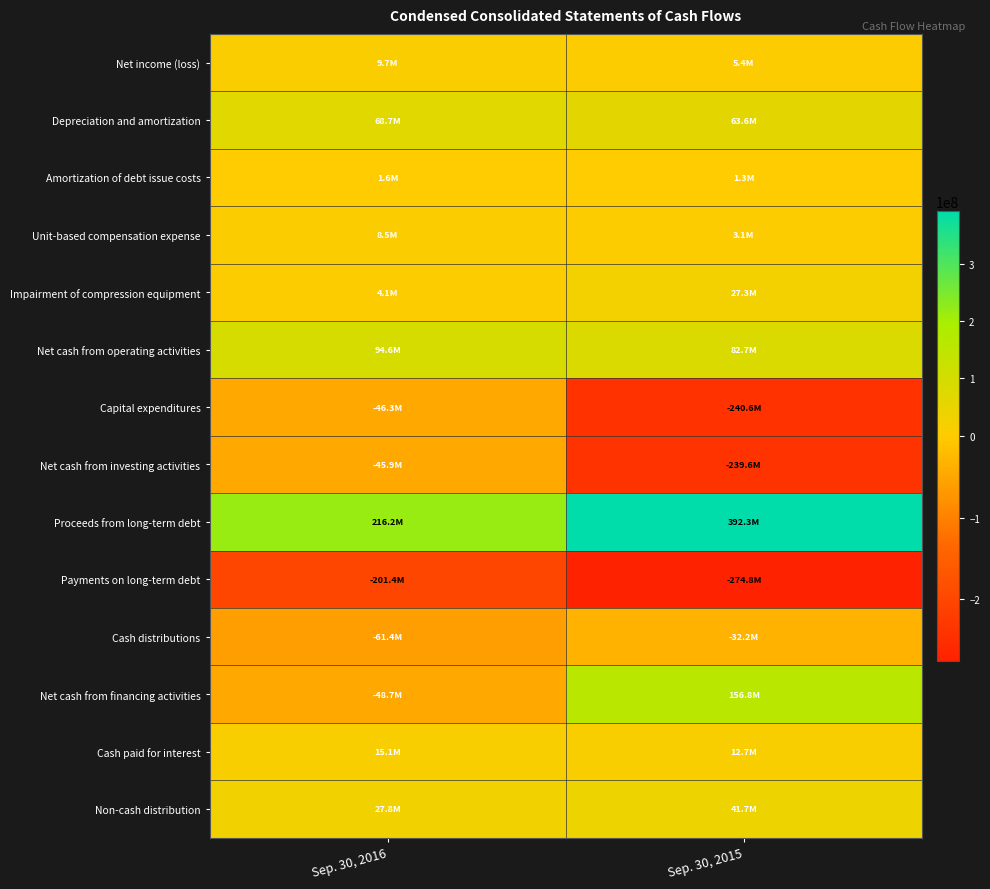

Count the number of categories in the chart.

2